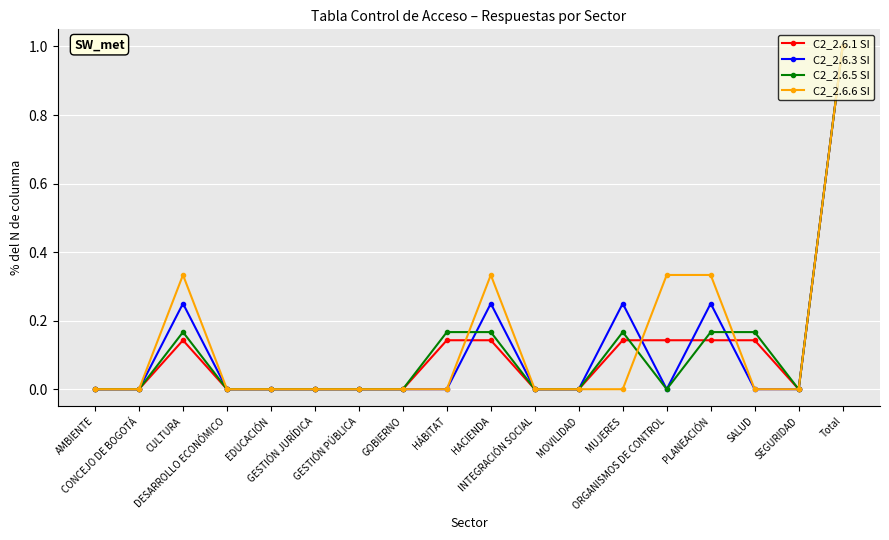

What is the greatest value displayed?

1.0